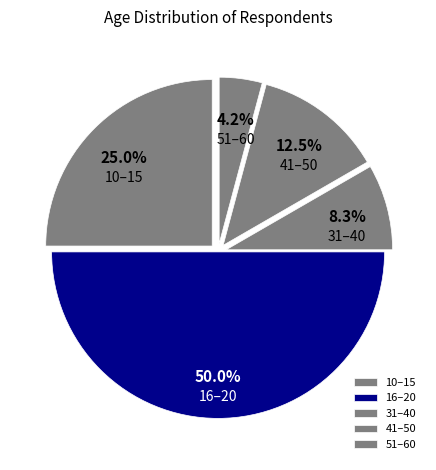

Do 31–40 and 41–50 together represent more than half of the pie?

No